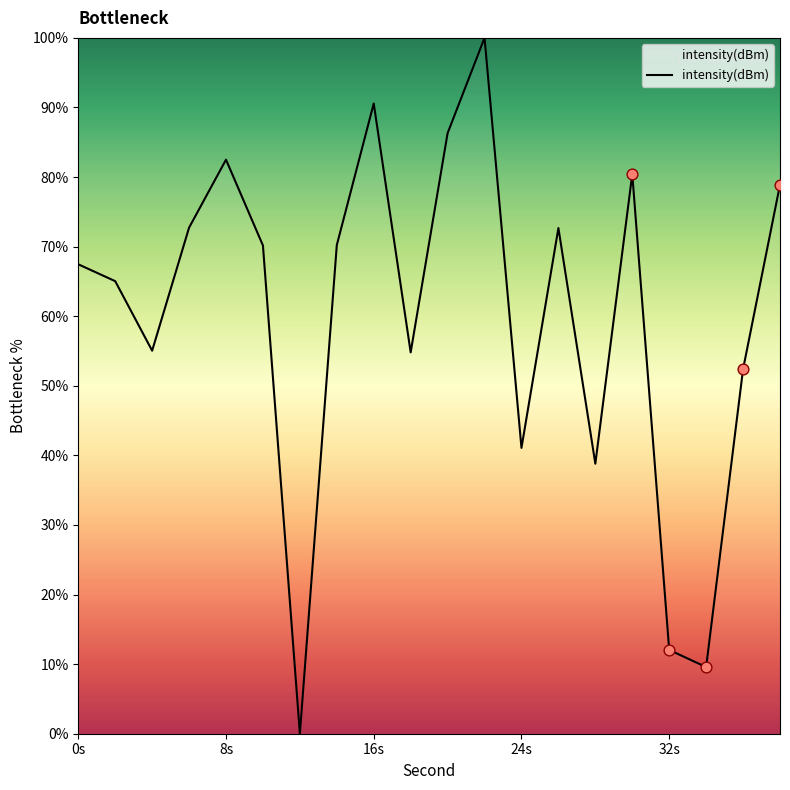

What is the difference between the maximum and minimum values?

100.0